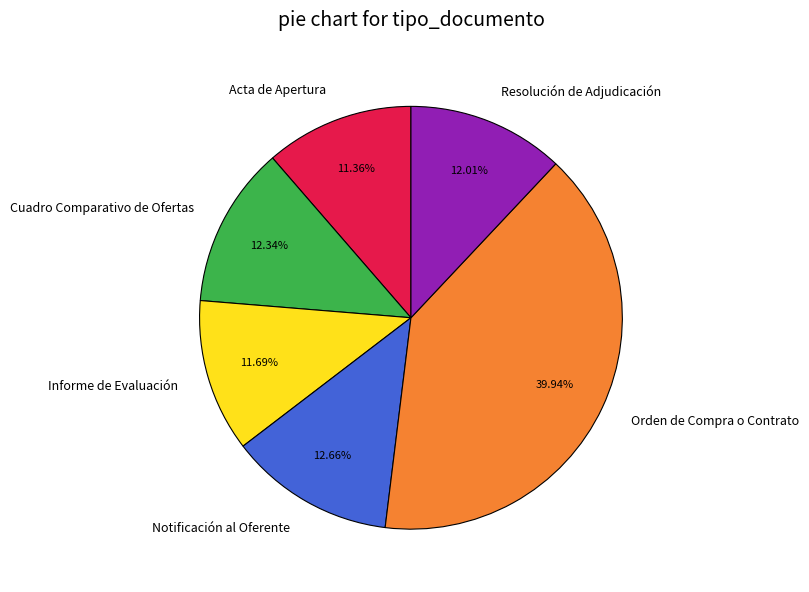

Which slice is the largest?

Orden de Compra o Contrato